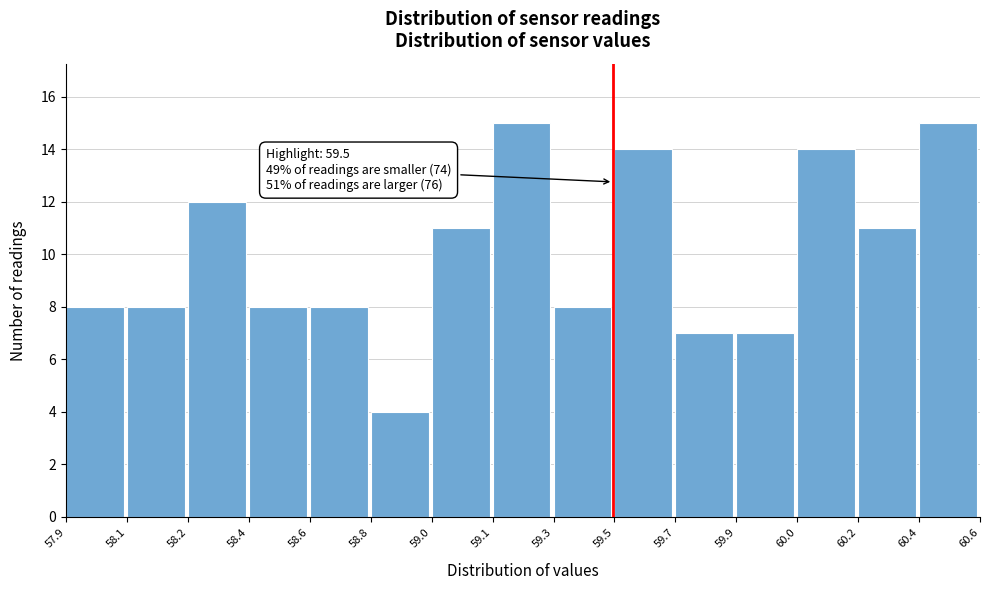

Reading left to right, transcribe all the data shown in this chart.

8	8	12	8	8	4	11	15	8	14	7	7	14	11	15